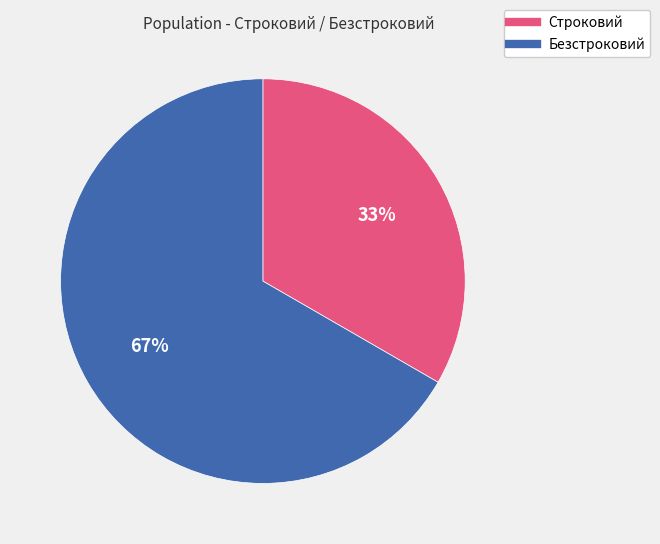

To the nearest percent, what is the average slice percentage?

50%